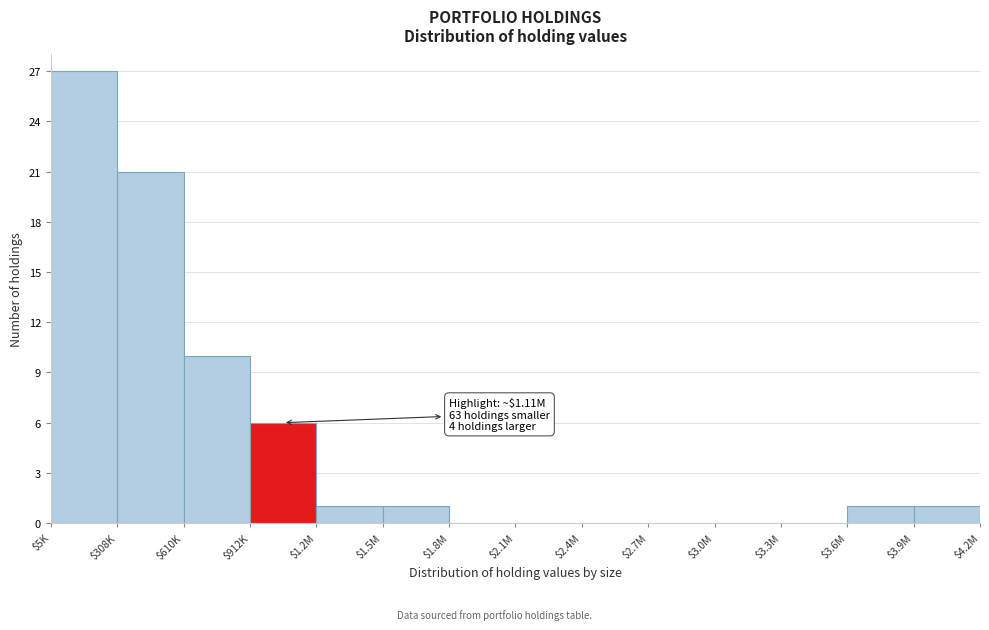

Is it true that the value at $2.4M is 0?

True